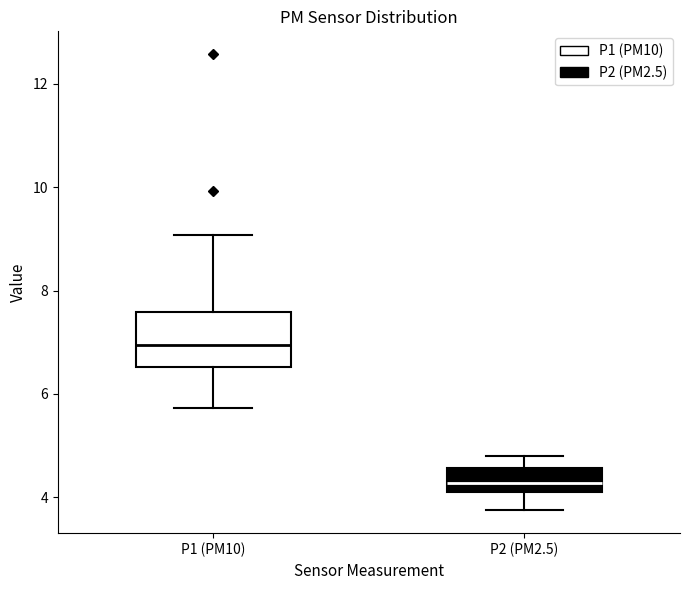

Reading left to right, read every box against the y-axis: the position of its median line, the range the box covers, and the ends of its whiskers. The values are not printed on the chart, so give them approximately, as read against the axis.

P1 (PM10): median 7.0, box 6.6 to 7.6, whiskers 5.8 to 9.0
P2 (PM2.5): median 4.2 (inside the box), box 4.2 to 4.6, whiskers 3.8 to 4.8